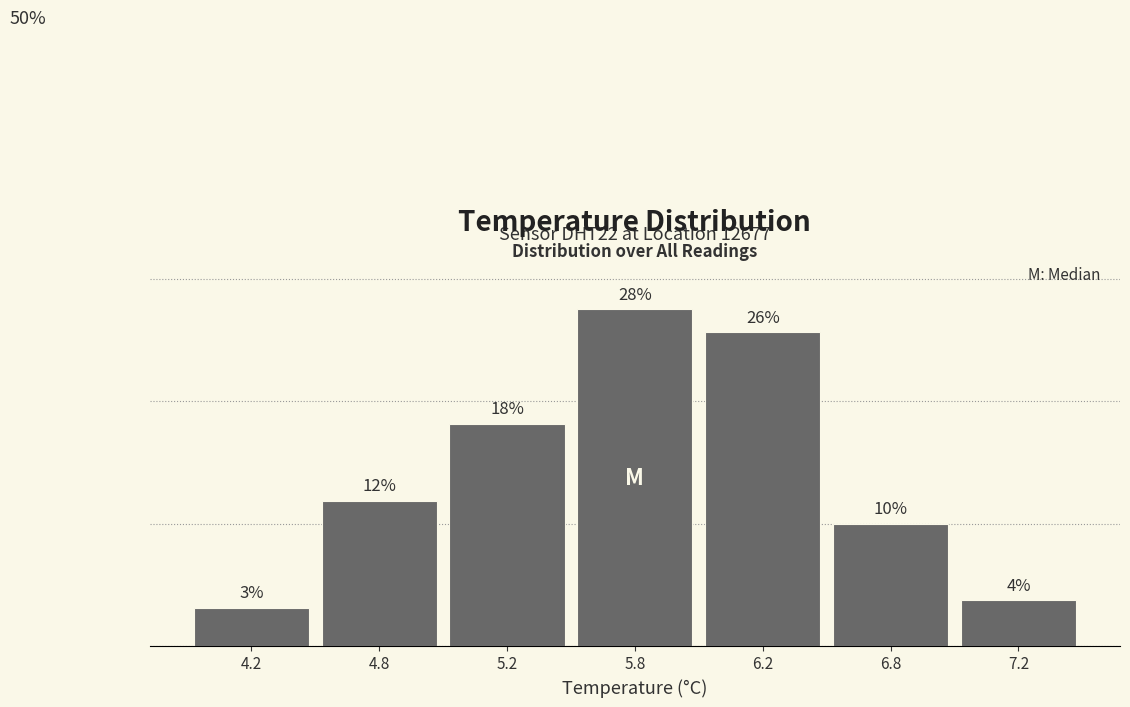

Are the bars horizontal?

No